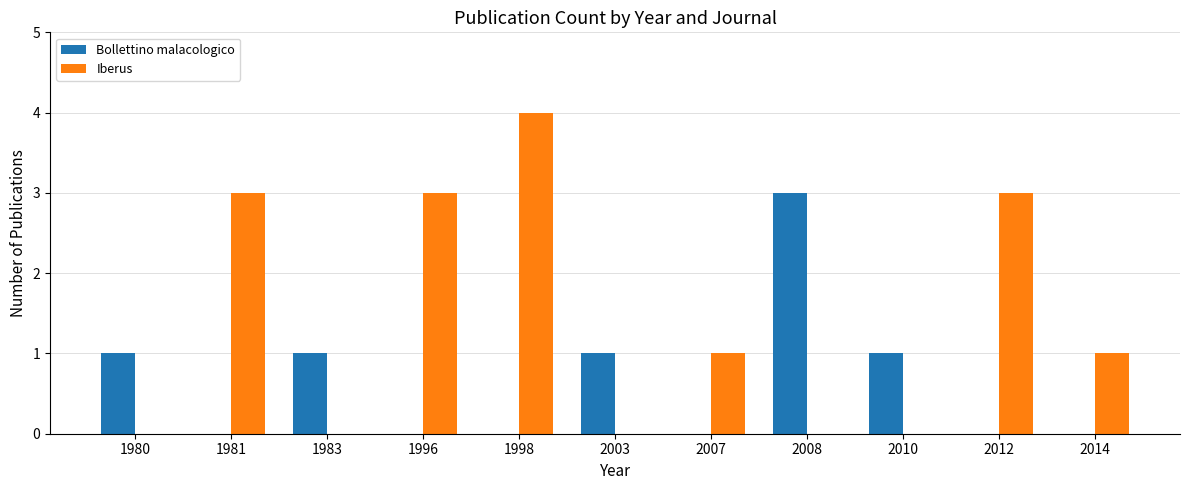

True or false: Bollettino malacologico has a value of 1 at 2003.

True